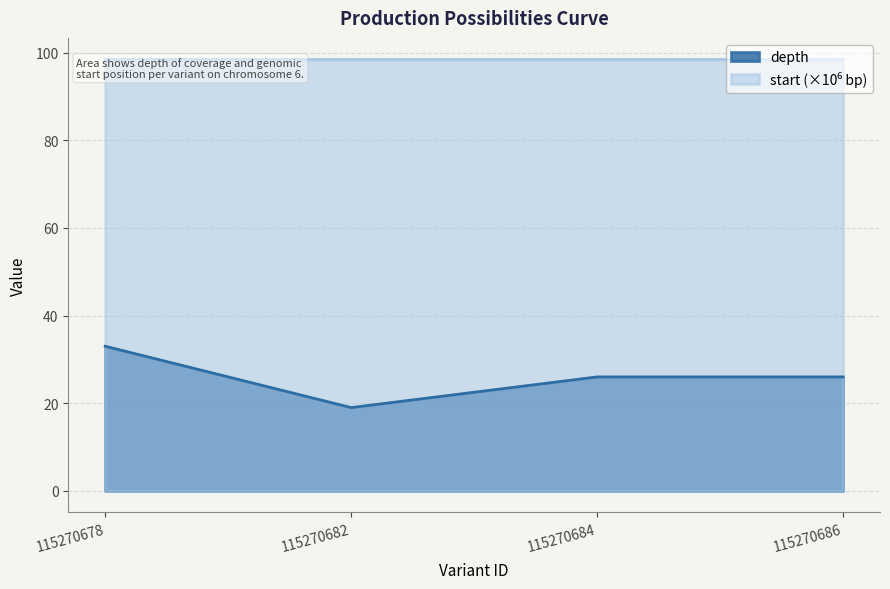

Reading right to left, what are all the values shown in this chart?

depth: 26.0	26.0	19.0	33.0
start: 98.5	98.5	98.5	98.5